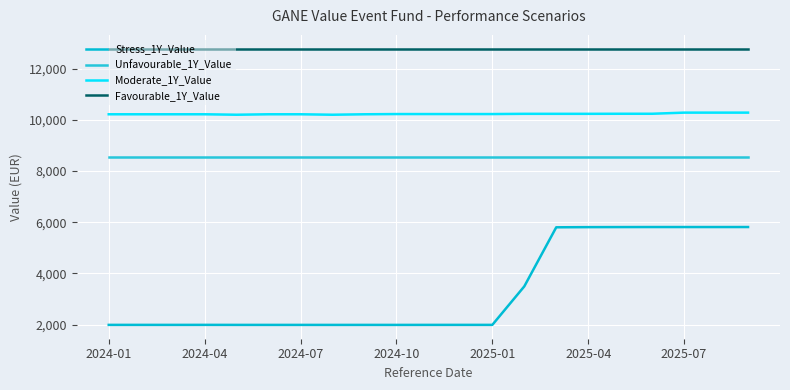

At which label is Favourable_1Y_Value closest to 12773?

19